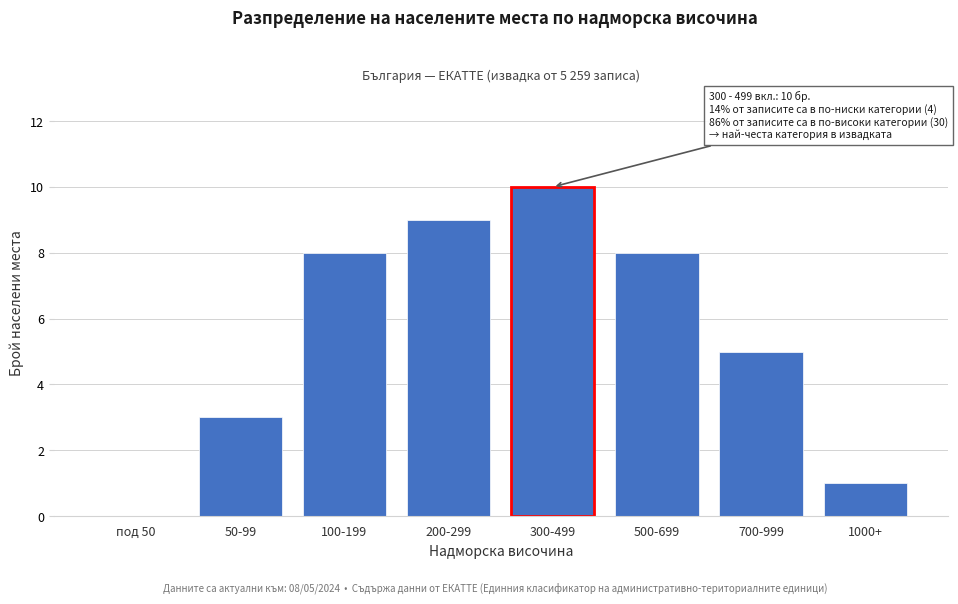

Reading right to left, transcribe all the data shown in this chart.

1000+=1	700-999=5	500-699=8	300-499=10	200-299=9	100-199=8	50-99=3	под 50=0